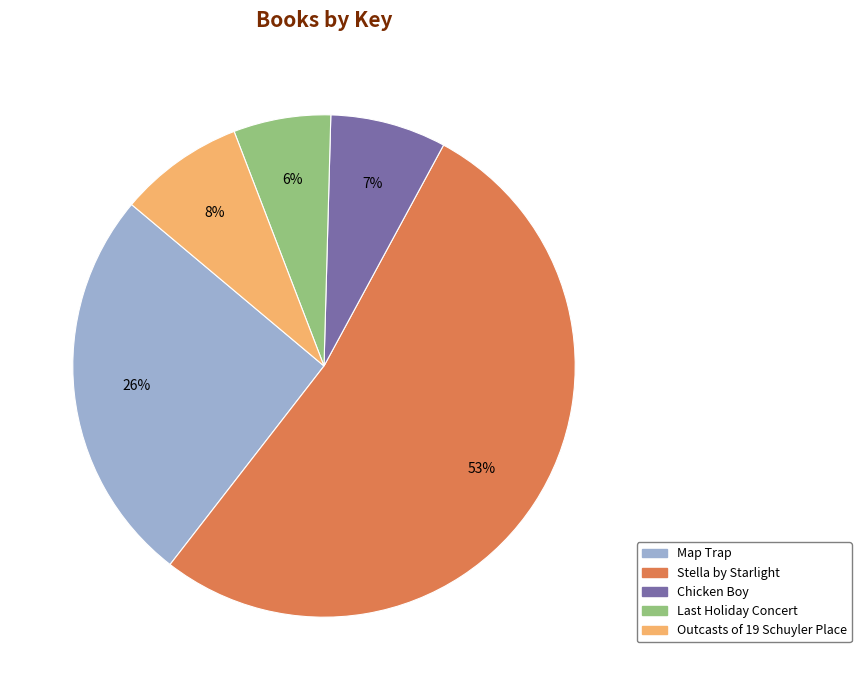

To the nearest percent, what percentage of the pie is Stella by Starlight?

53%